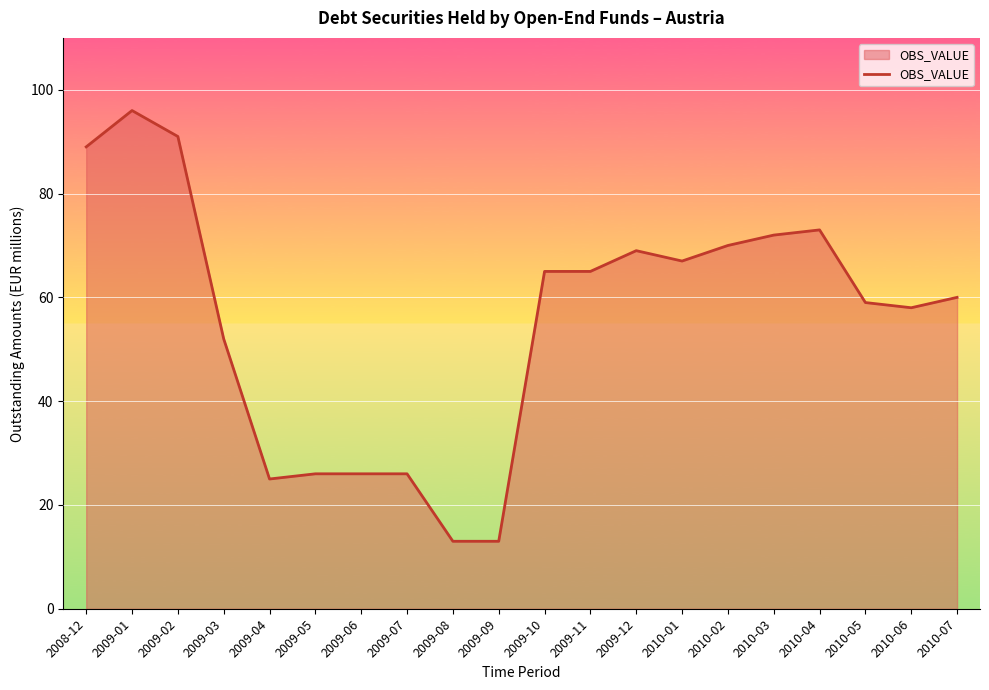

What is the smallest value displayed?

13